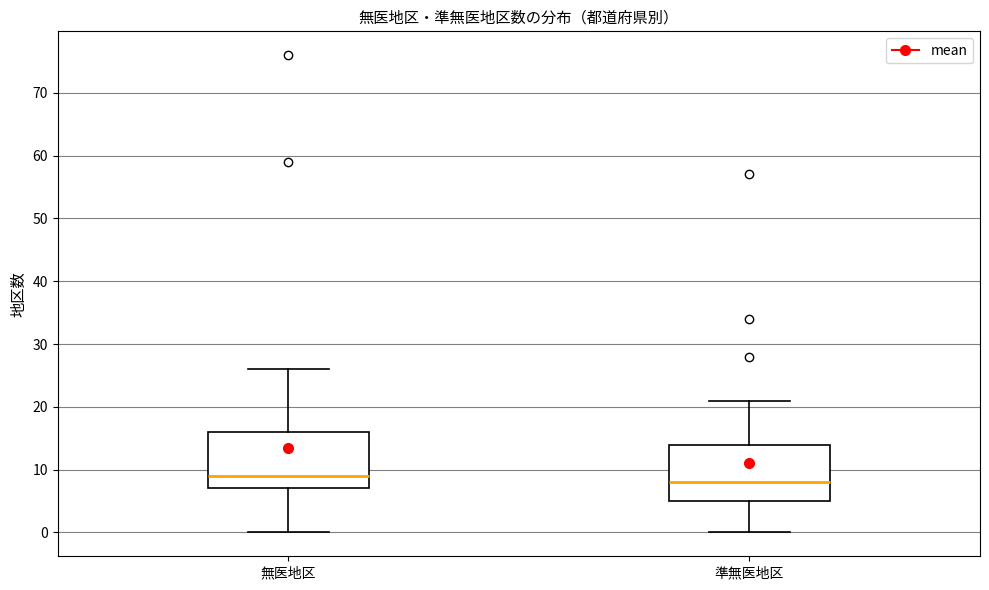

Reading left to right, transcribe this box plot: for each box, give where its median line is, the range the box spans, and where its two whiskers end, as read against the y-axis. The values are not printed on the chart, so give them approximately, as read against the axis.

無医地区: median 9, box 7 to 16, whiskers 0 to 26
準無医地区: median 8, box 5 to 14, whiskers 0 to 21